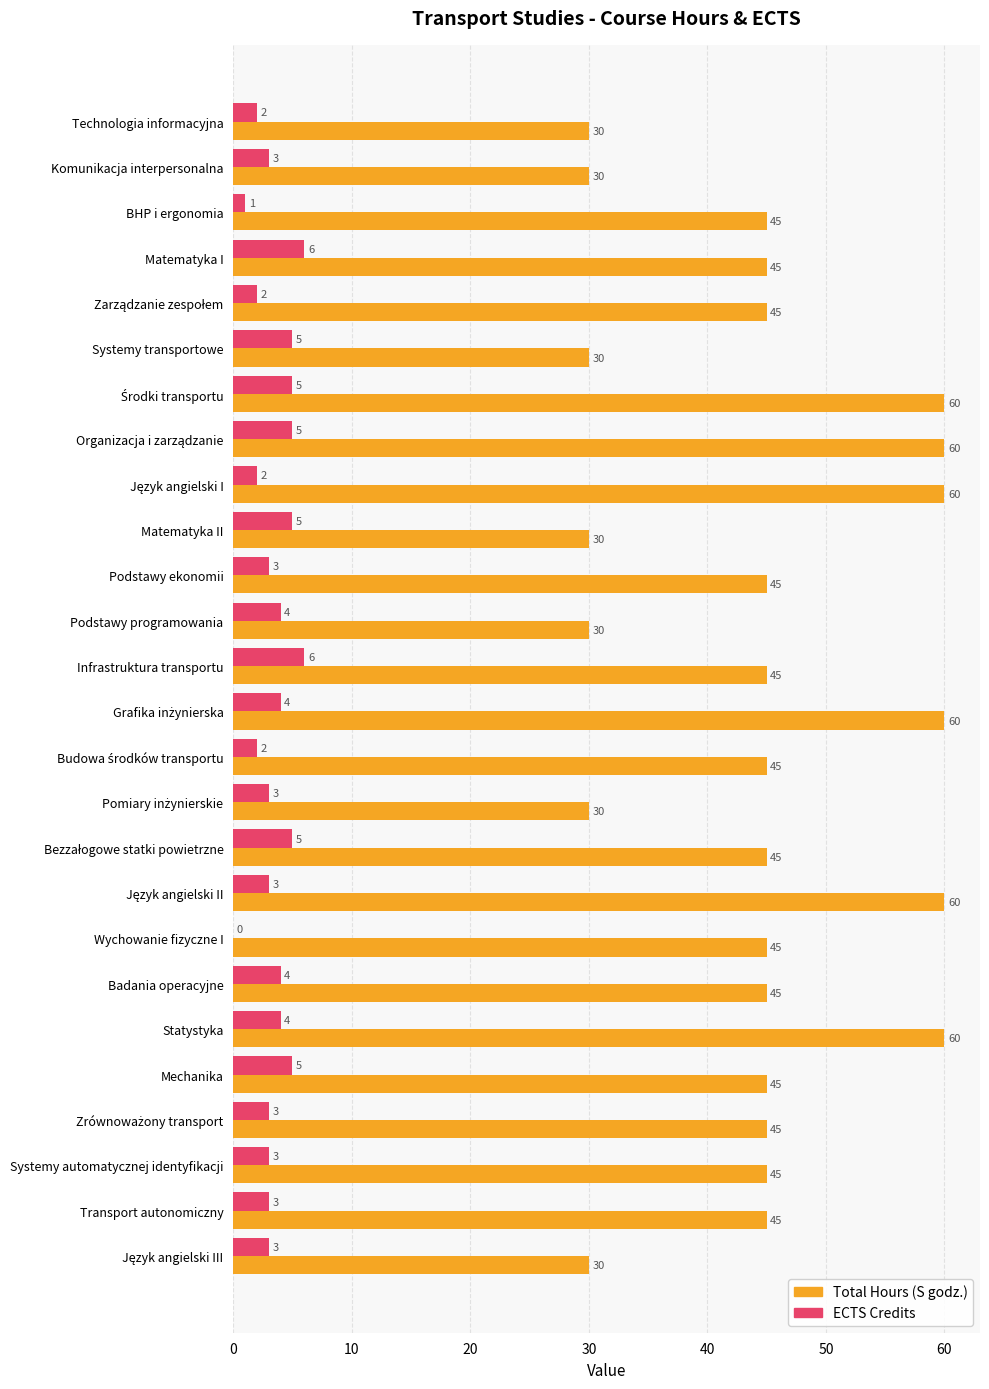

Which series has the largest total across all categories?

Total Hours (S godz.)